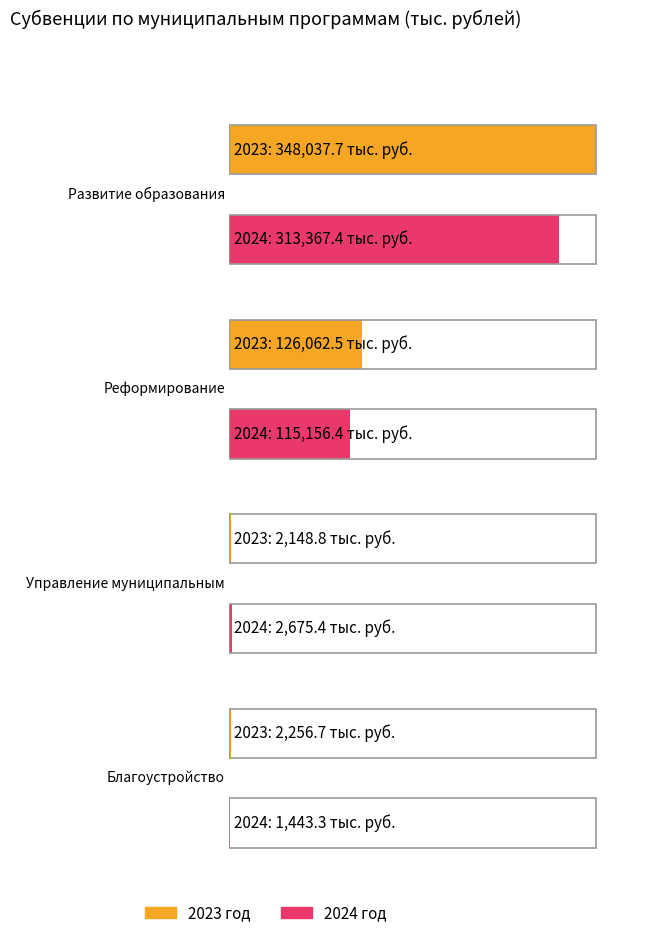

What is the difference between the maximum and minimum values in the 2024 год series?

311924.1